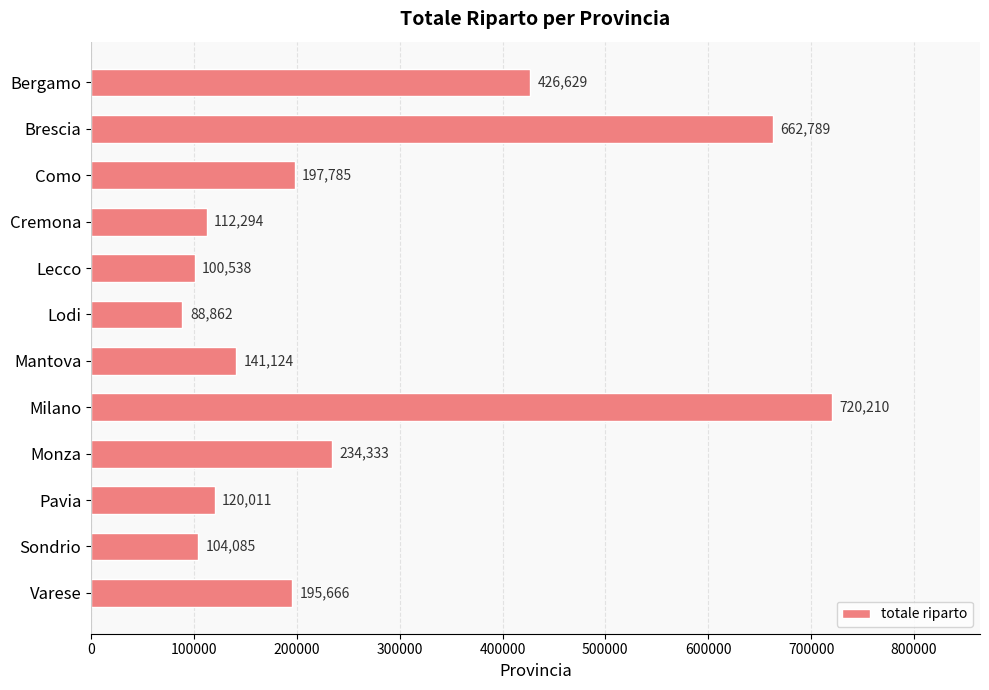

What is the minimum value shown in the chart?

88861.8